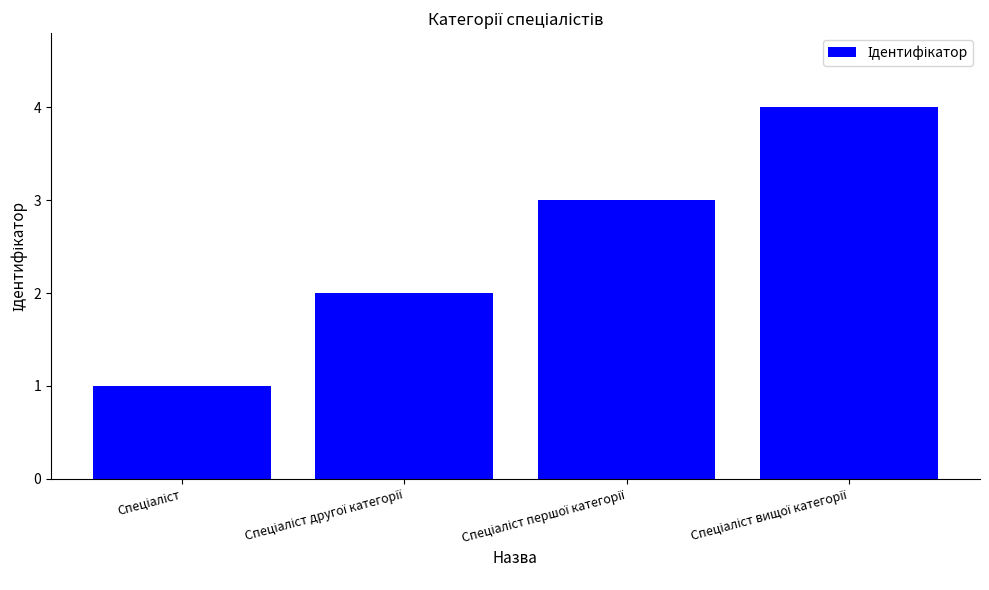

Does the chart contain any negative values?

No